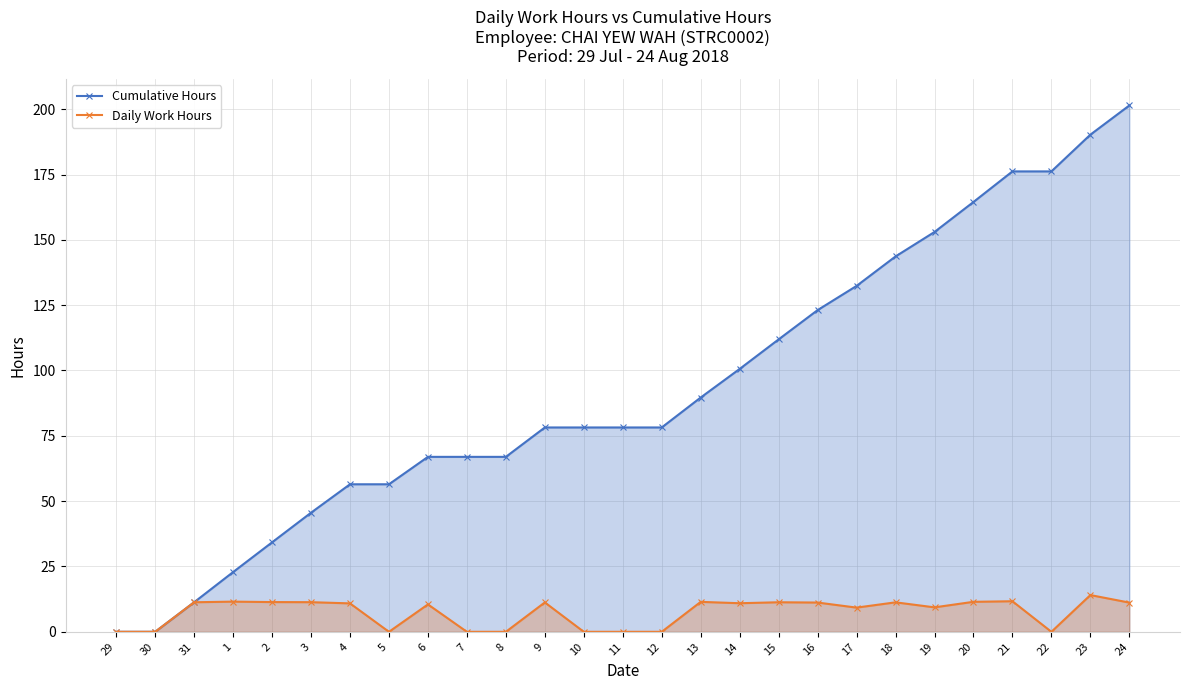

Which series has the largest total across all categories?

Cumulative Hours